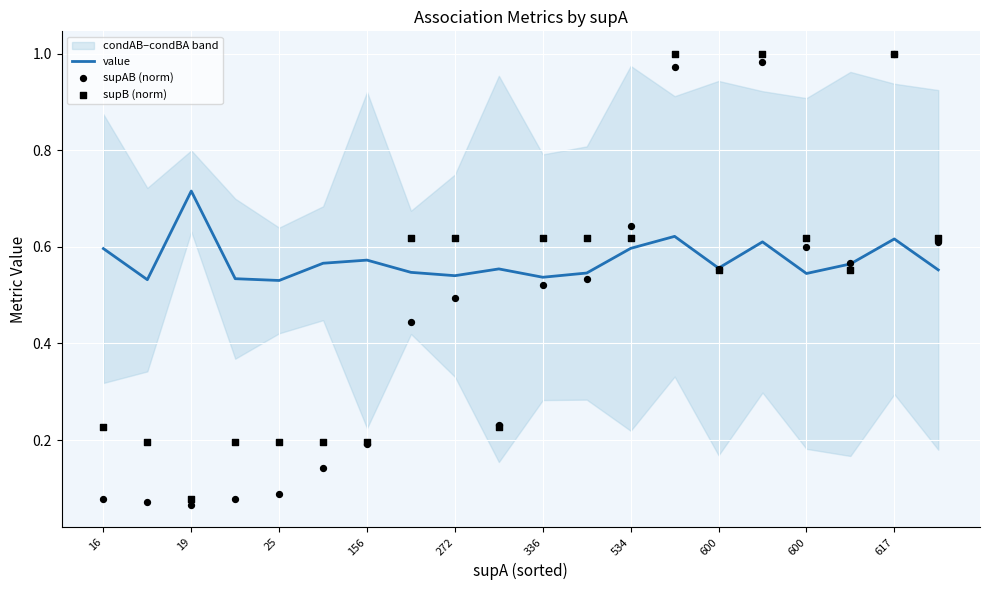

At how many categories does at least one series exceed 0?

20